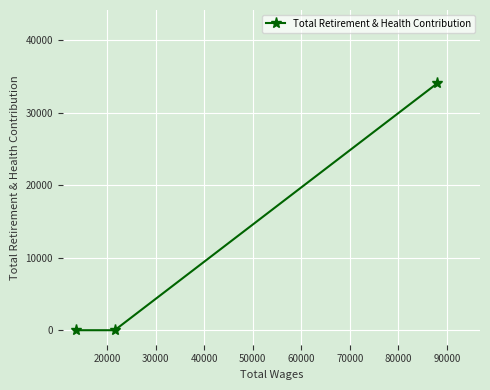

What is the greatest value displayed?

34048